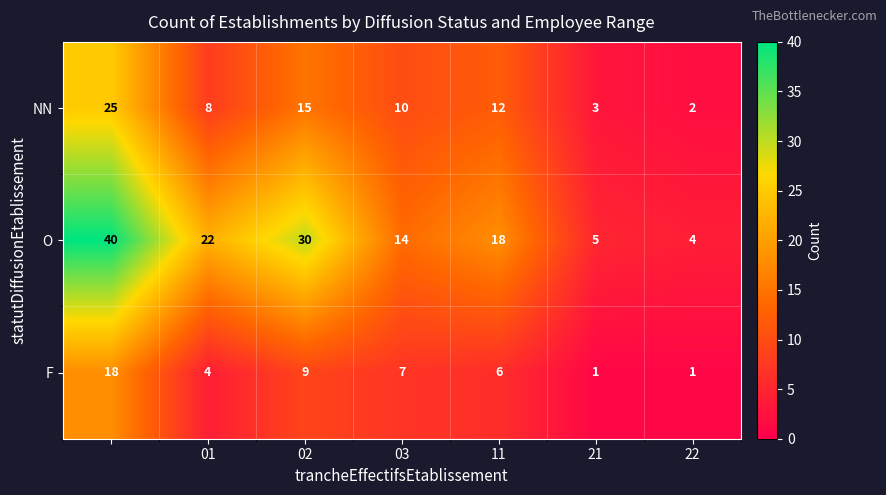

How many F values are between 1 and 9?

6